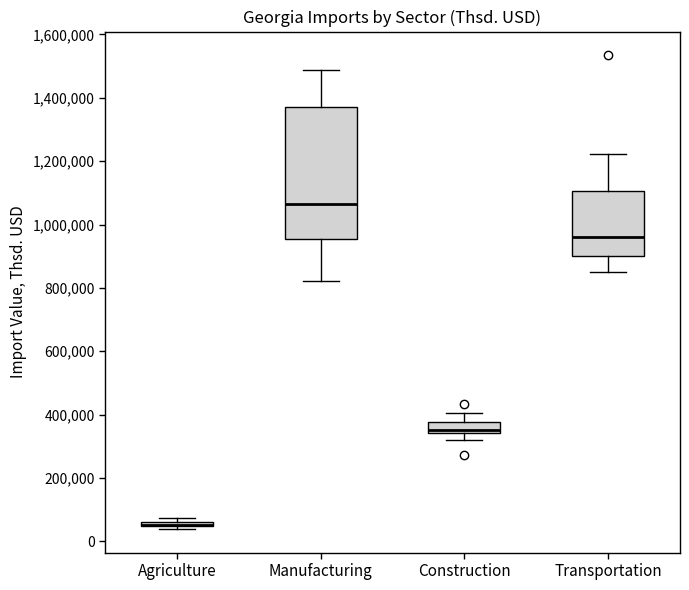

Comparing the boxes themselves (not the whiskers), which one is the tallest?

Manufacturing